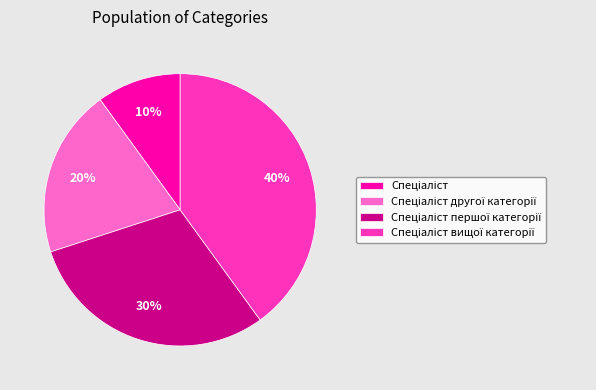

Does any single category account for the majority?

No